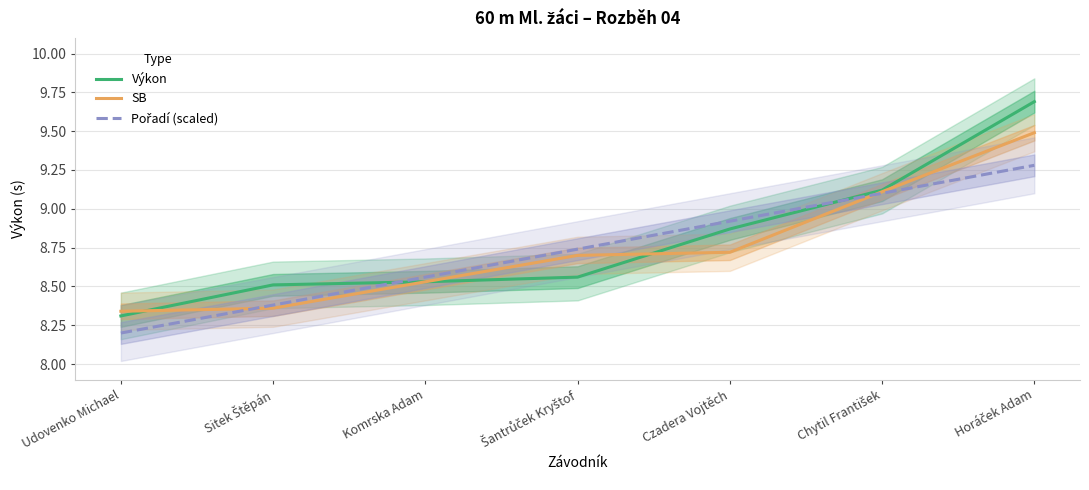

Reading left to right, what are all the values shown in this chart?

Výkon: 8.3	8.5	8.5	8.6	8.9	9.1	9.7
SB: 8.3	8.4	8.5	8.7	8.7	9.1	9.5
Pořadí (scaled): 8.2	8.4	8.6	8.7	8.9	9.1	9.3